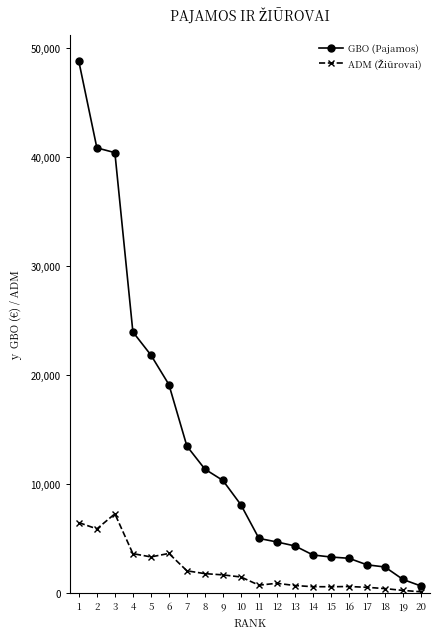

Which series has the largest range (max minus min)?

GBO (Pajamos)